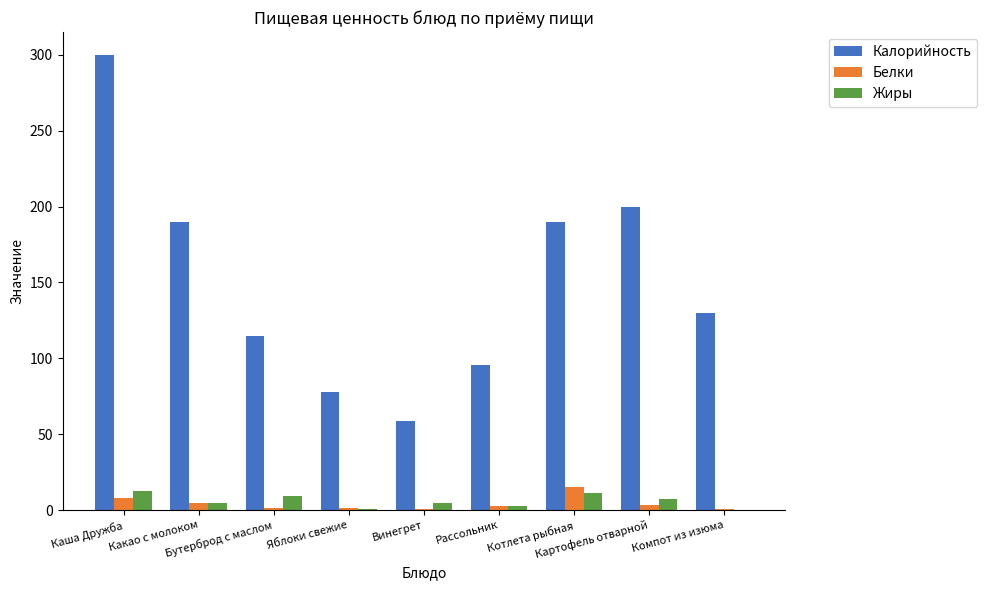

How many groups of bars are there?

9